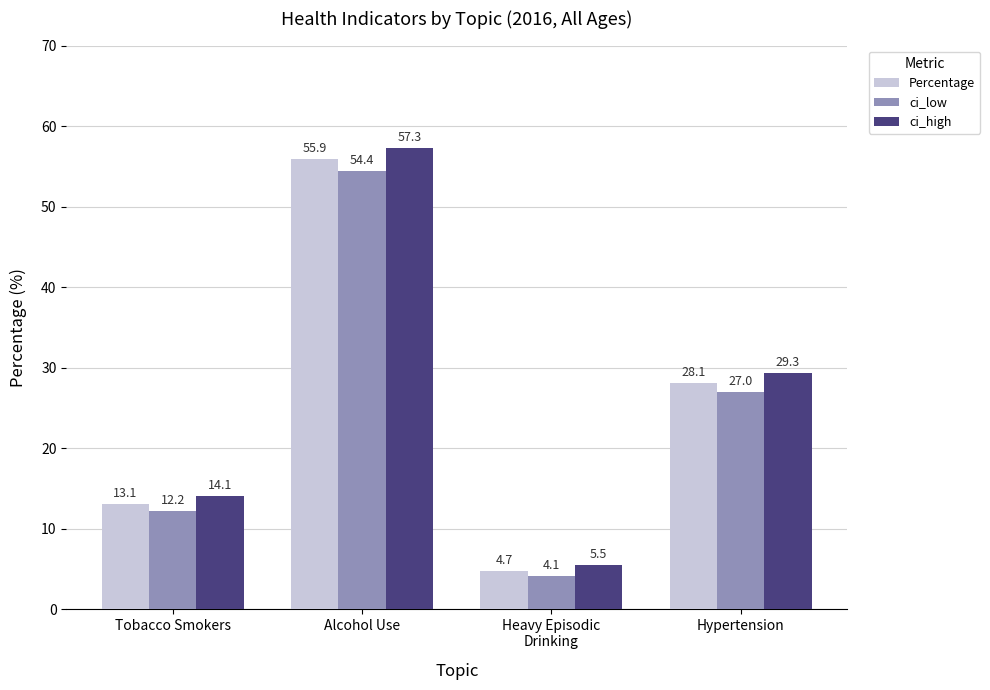

Which category has the lowest value in the ci_high series?

Heavy Episodic
Drinking